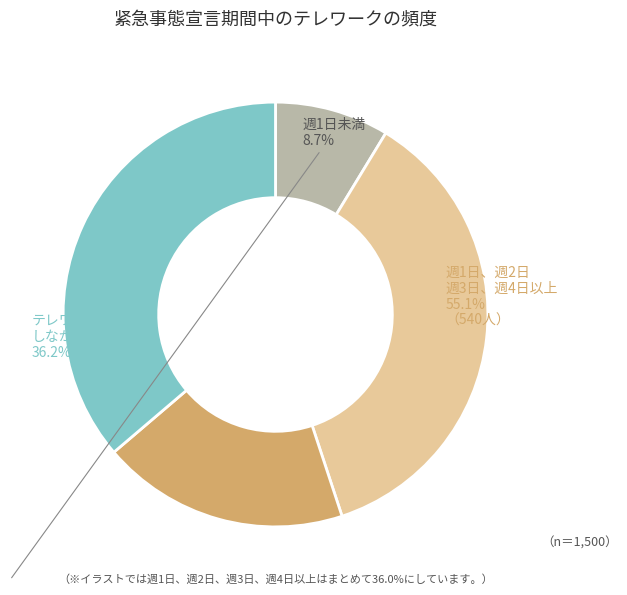

Which category has the smallest portion of the pie?

週1日未満